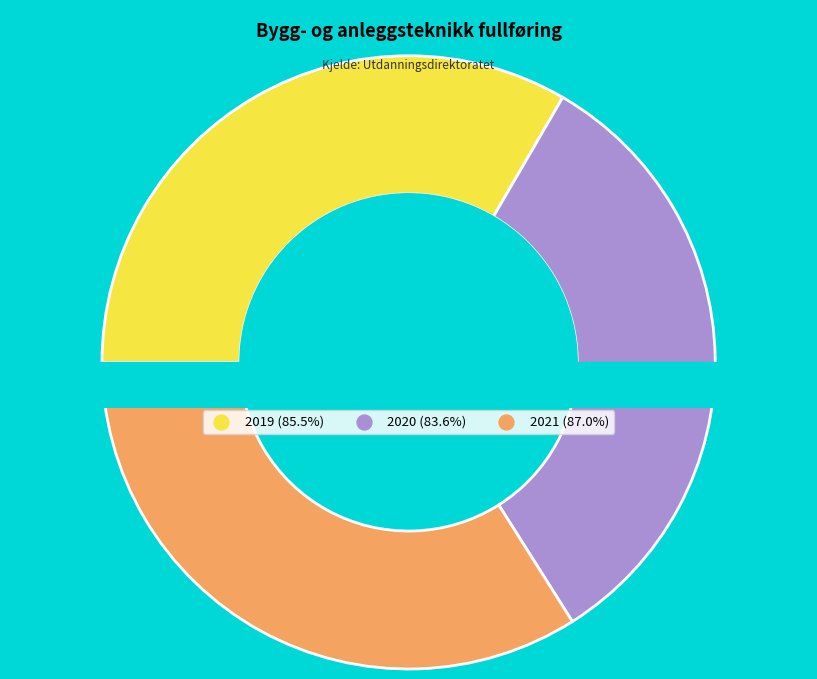

Is there any slice that represents more than half of the pie?

No